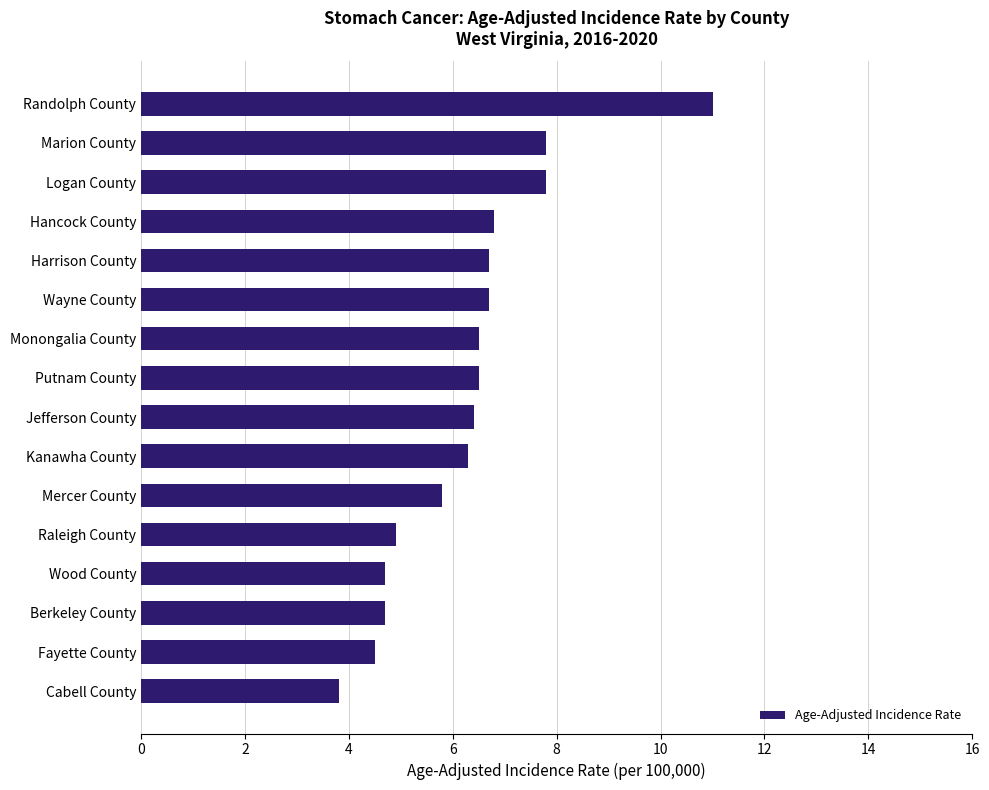

What is the difference between the maximum and second lowest values?

6.5